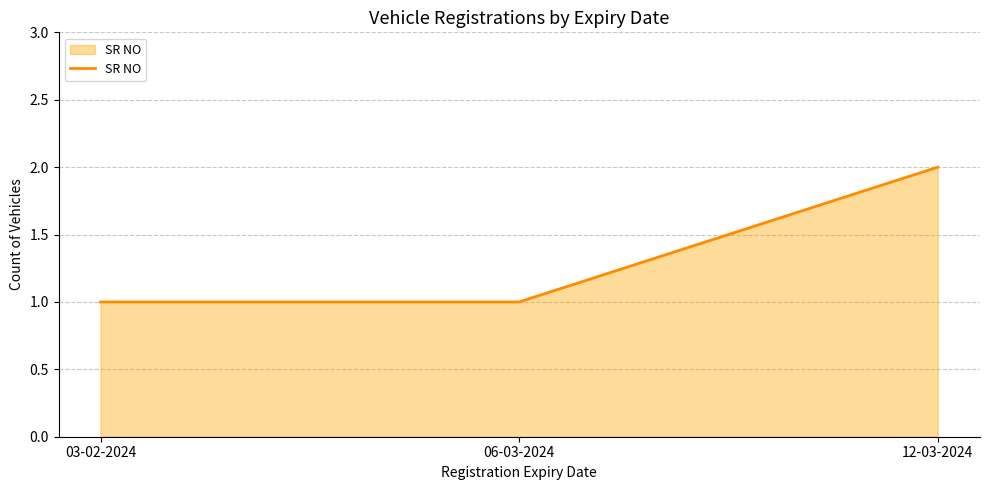

What is the sum of the values at 12-03-2024 and 06-03-2024?

3